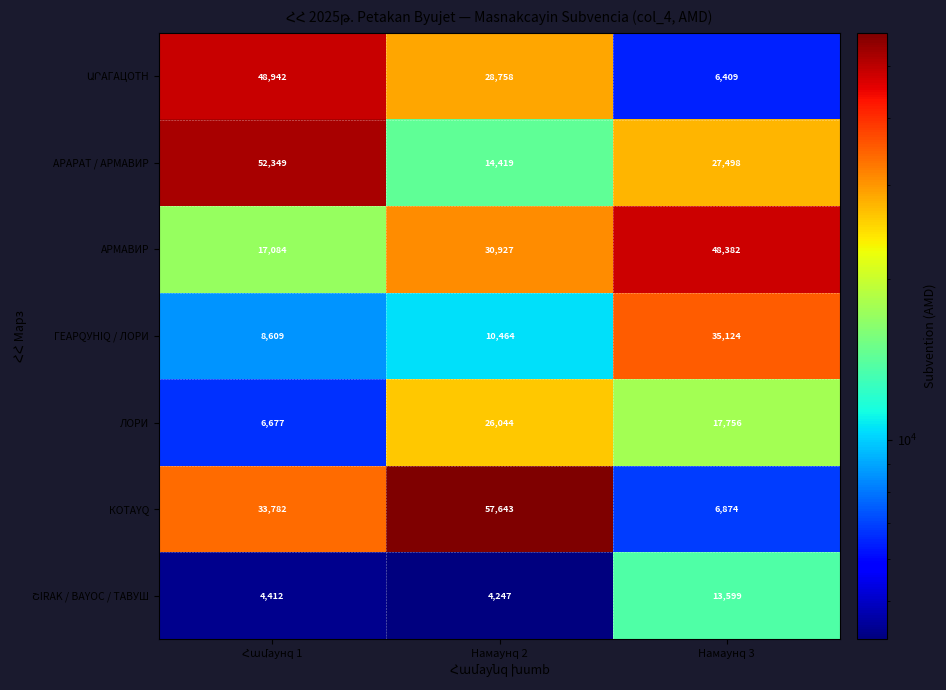

How many КОTAYQ values are between 6874 and 57643?

3